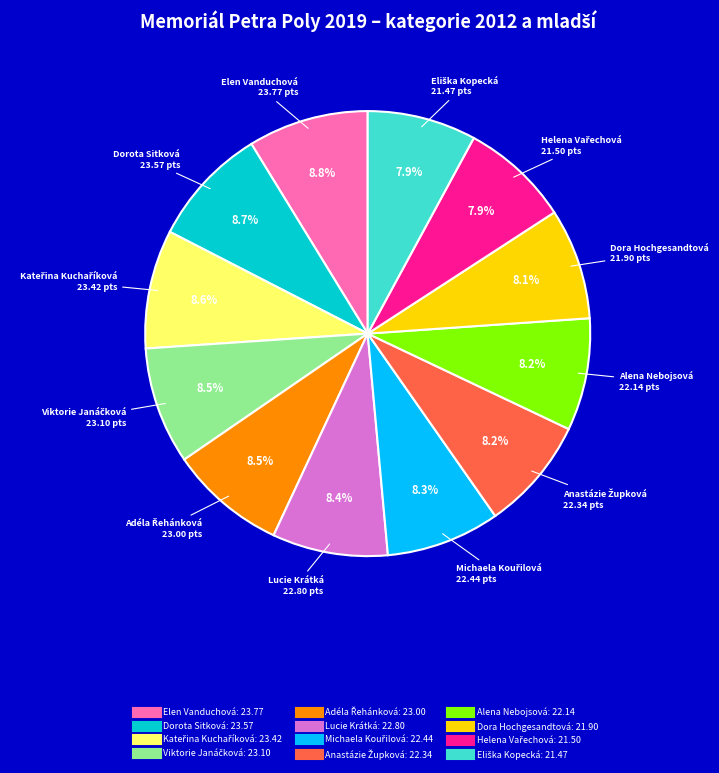

Does any single category account for the majority?

No